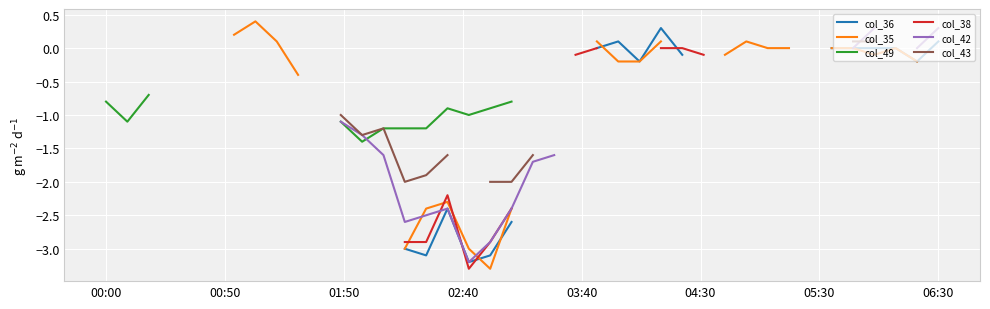

How many interior local peaks does the col_43 series have?

1